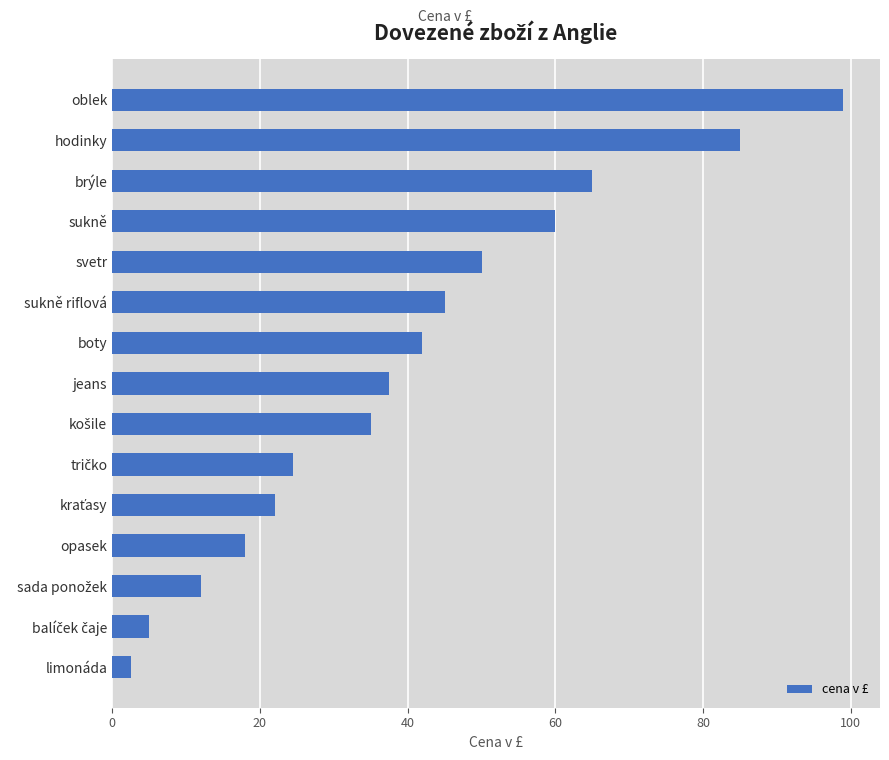

How many bars are there in total?

15